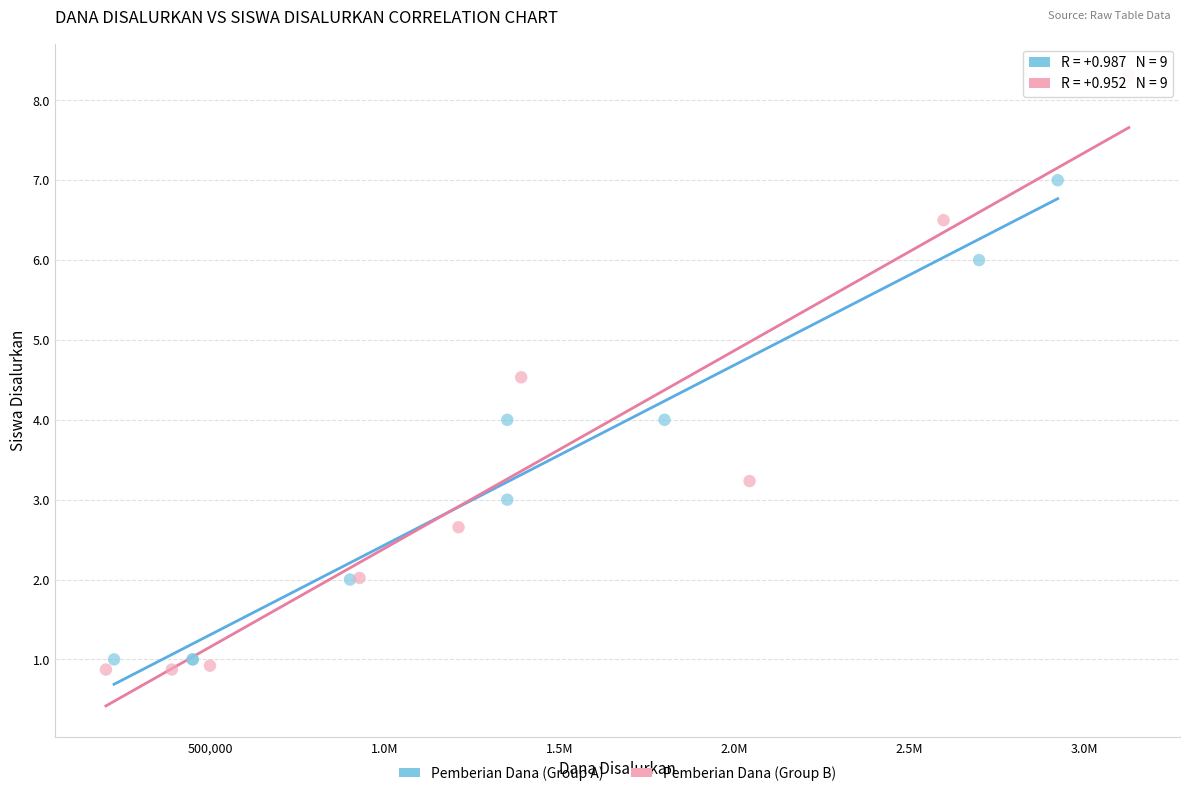

Which series reaches the minimum Y coordinate?

Pemberian Dana (Group B)